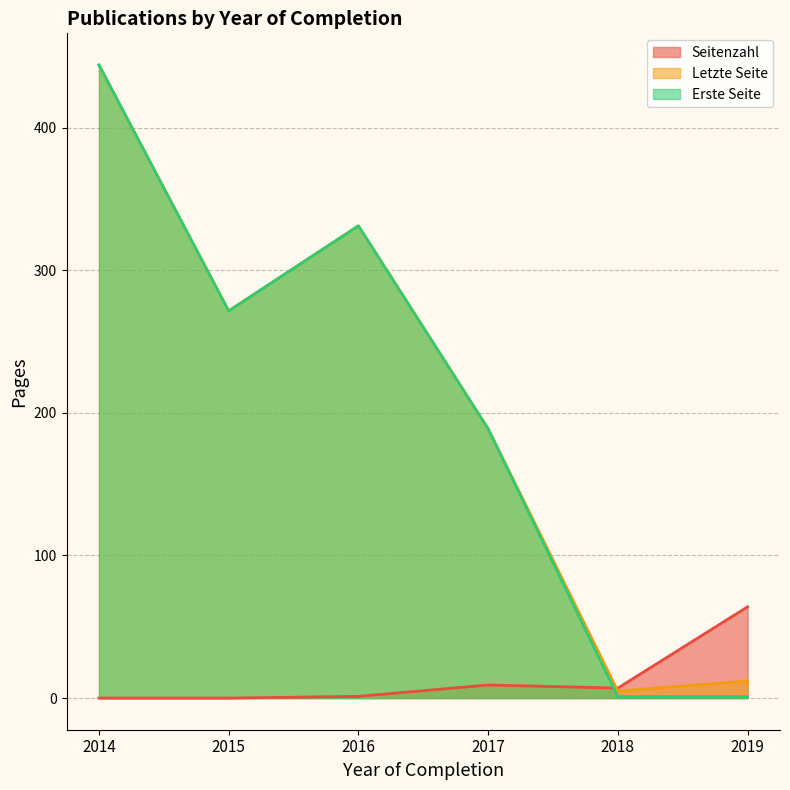

What is the difference between the maximum and minimum values in the Erste Seite series?

443.0